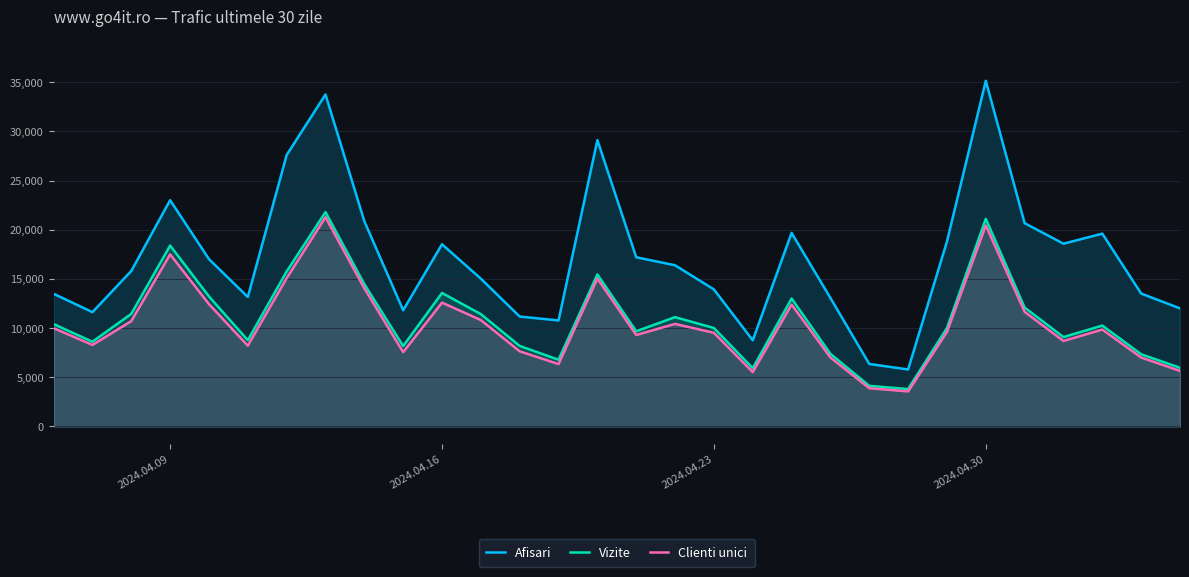

The Clienti unici series shows 5434 at 2024.04.16. True or false?

False